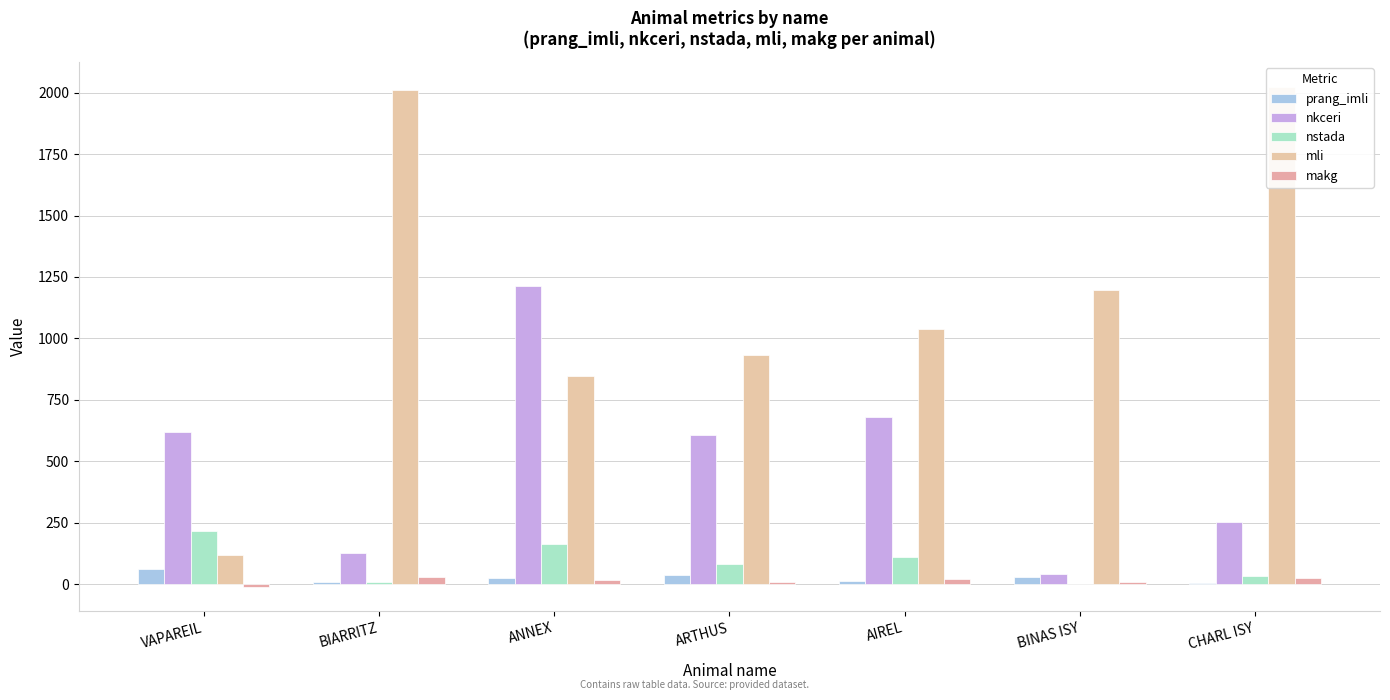

Rank the series at VAPAREIL from lowest to highest value.

makg, prang_imli, mli, nstada, nkceri